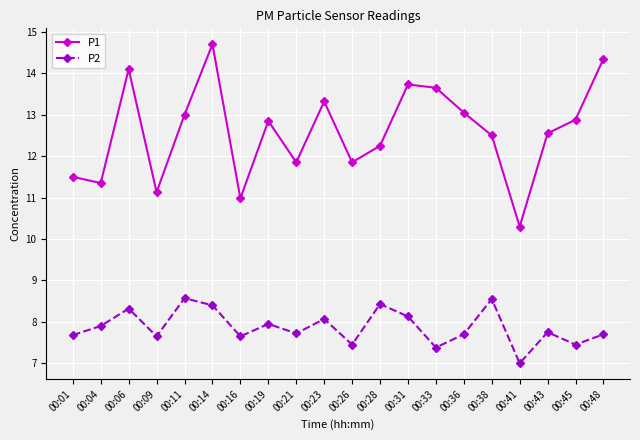

Rank the series by their maximum value, from lowest to highest.

P2, P1